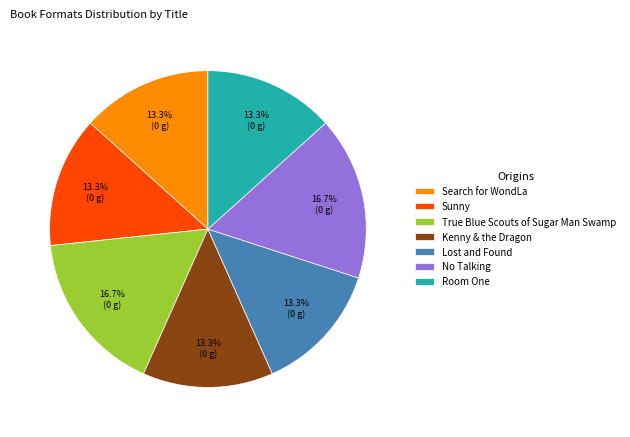

Is the sum of No Talking and Sunny greater than half?

No